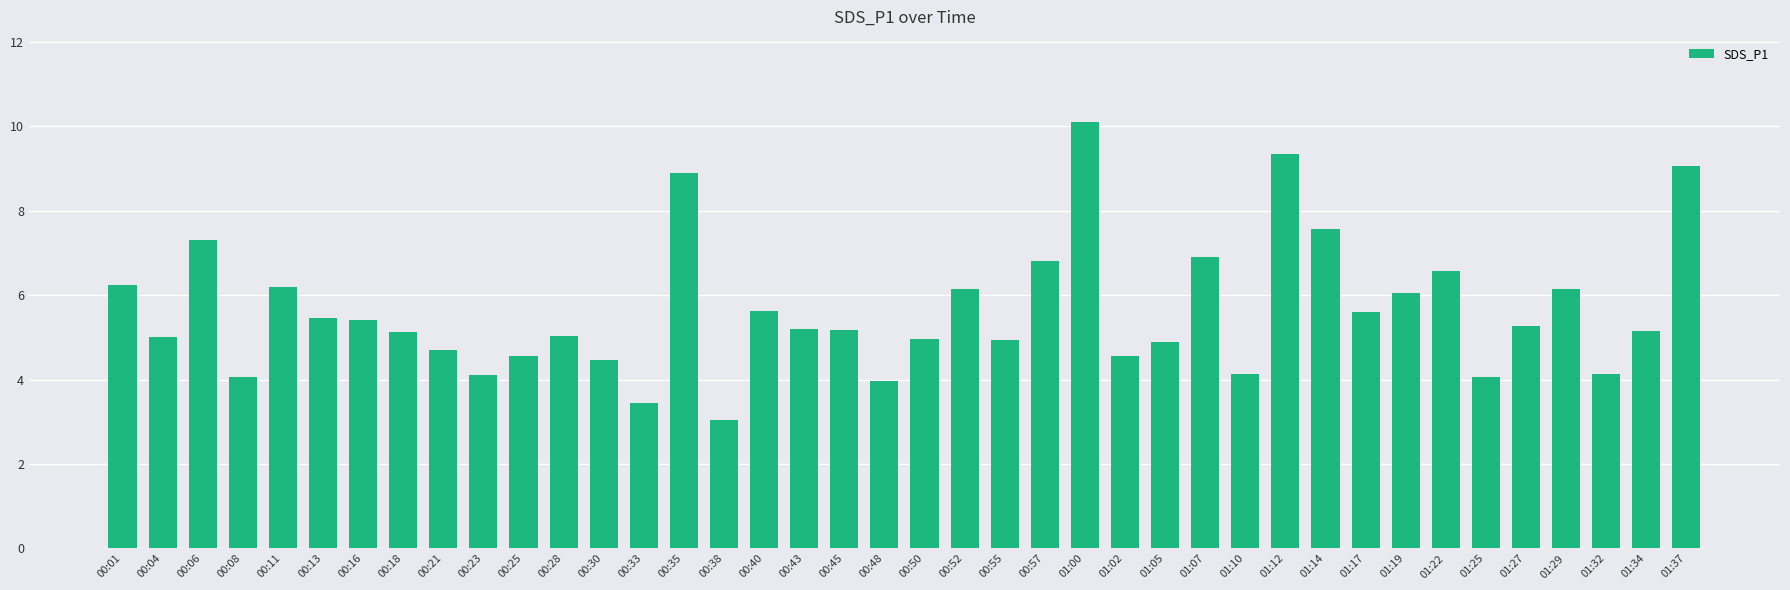

The chart shows a value of 5.2 at 00:43. True or false?

True